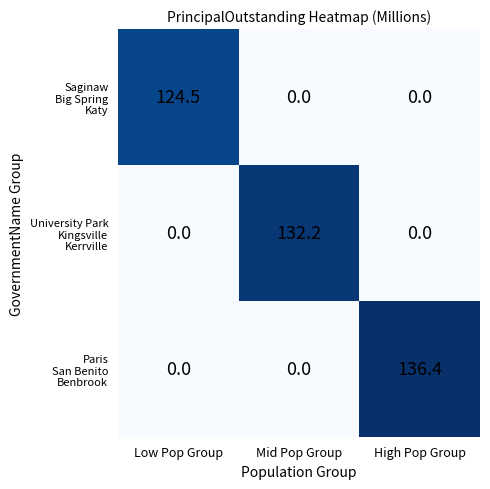

At which category is the sum across all series the highest?

High Pop Group